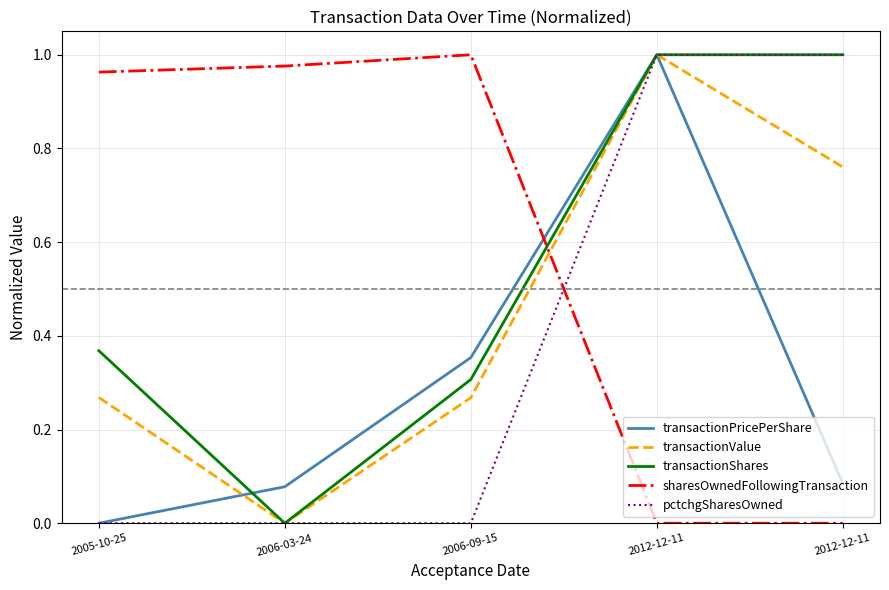

Between 2005-10-25 and 2006-03-24, which series saw the biggest shift?

transactionShares